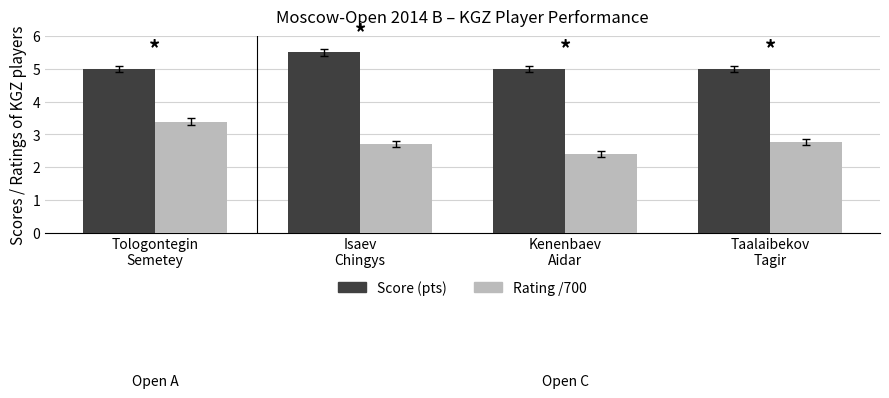

True or false: Score (pts) has a value of 2.5 at Isaev
Chingys.

False